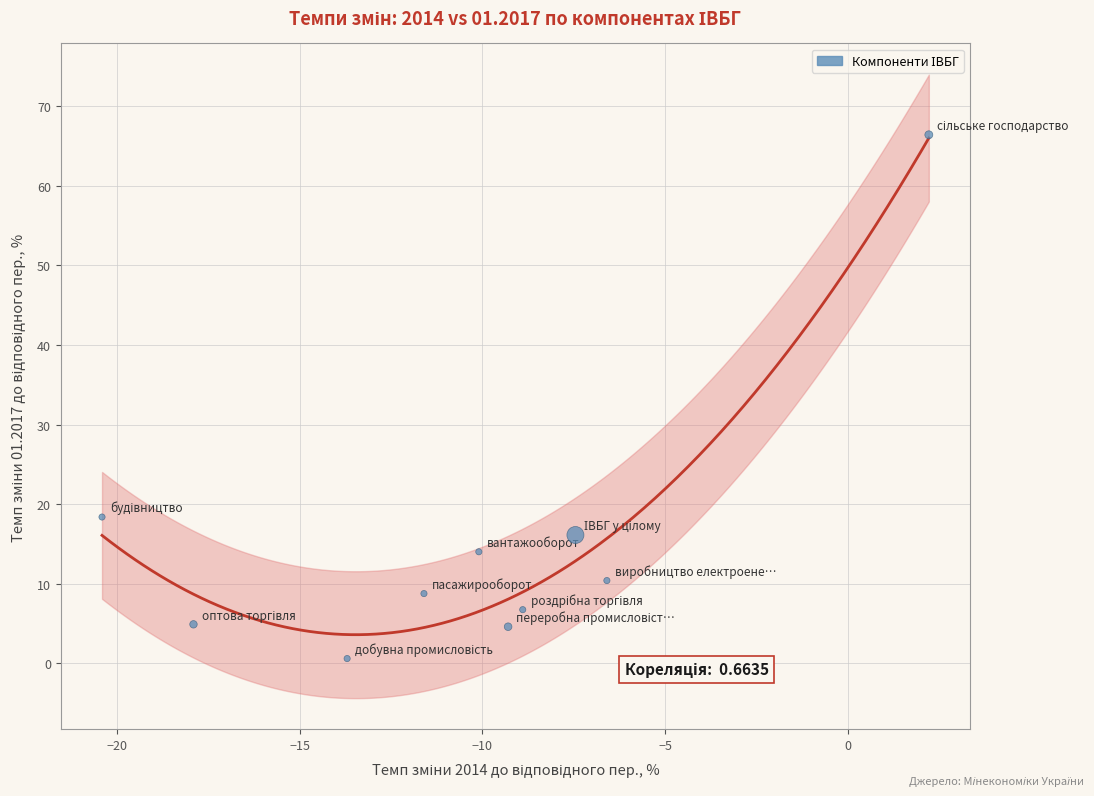

What is the average X value?

-10.4